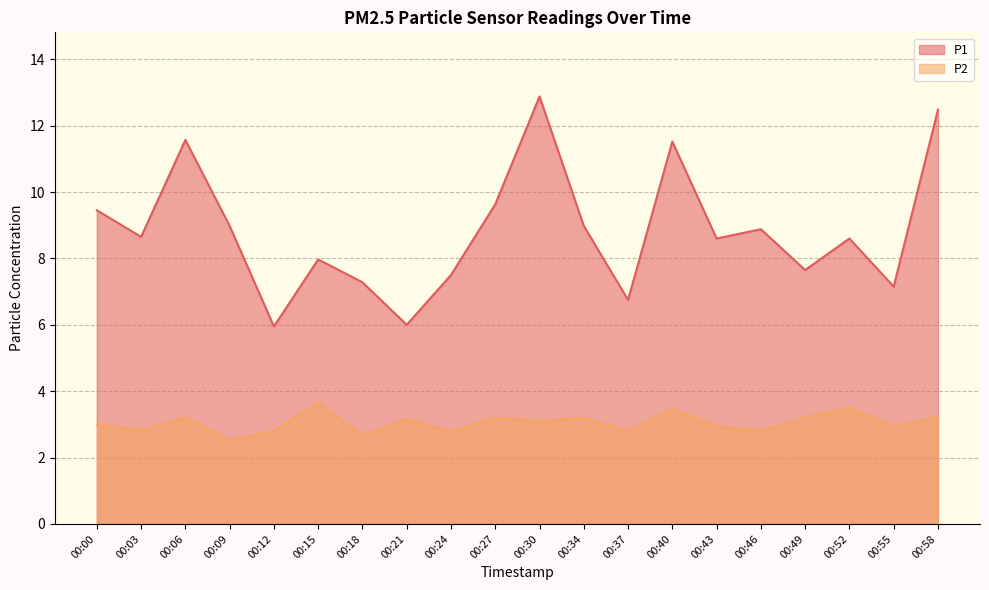

Is it true that P1 equals 7.5 at 00:24?

True